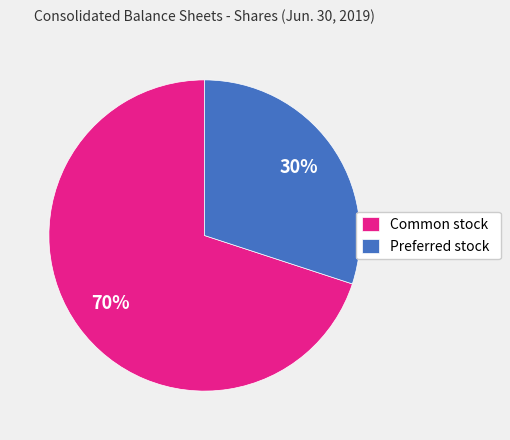

Does any single category account for the majority?

Yes